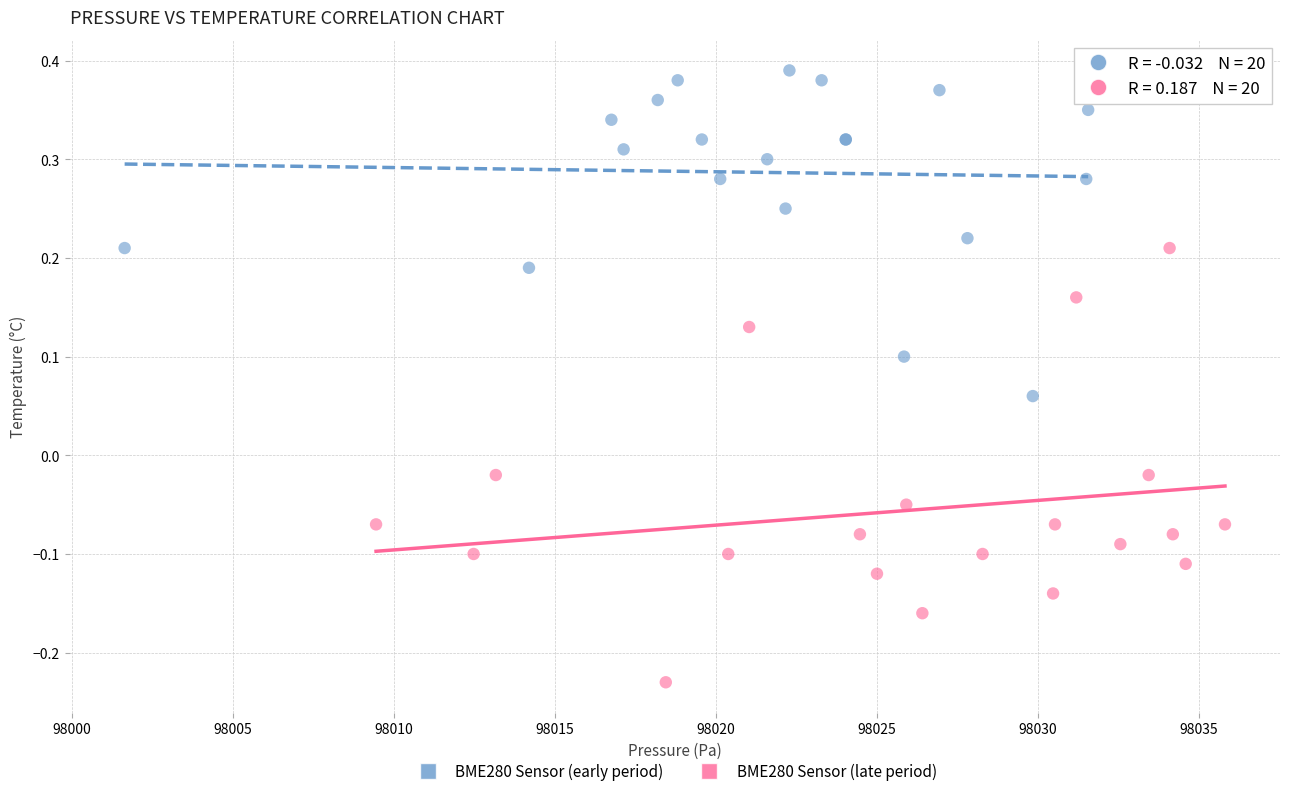

Which series has the widest spread of Y values?

BME280 Sensor (late period)